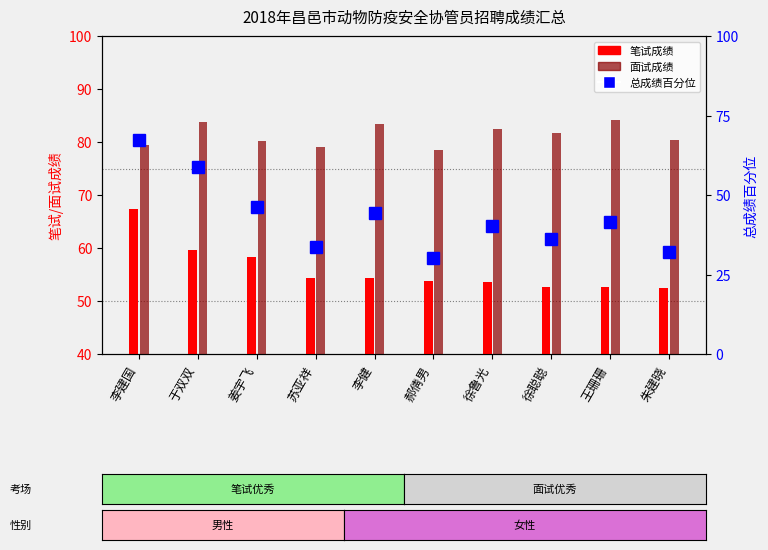

At which label is the value closest to 48?

姜宇飞